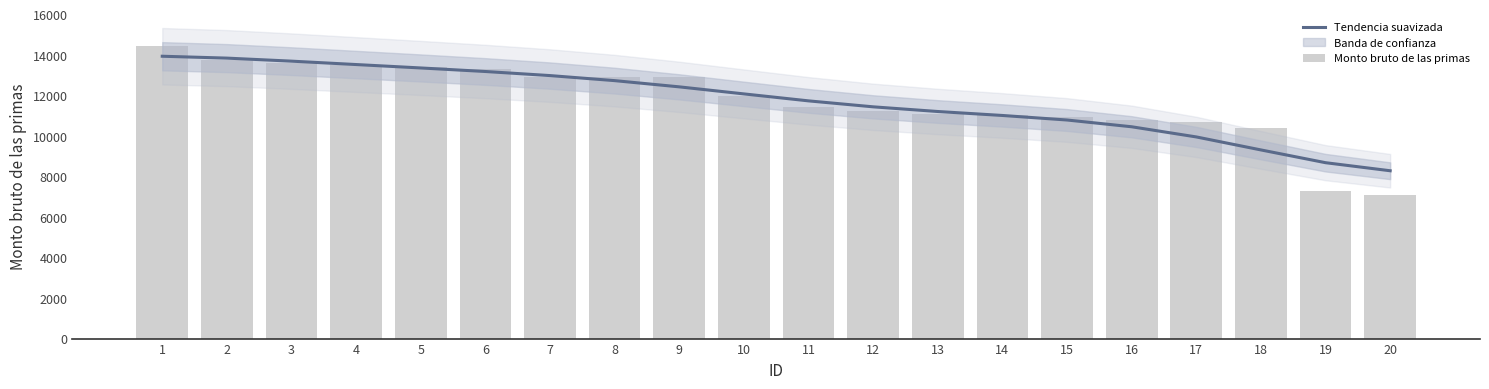

Which category has the highest value in the Tendencia suavizada series?

1